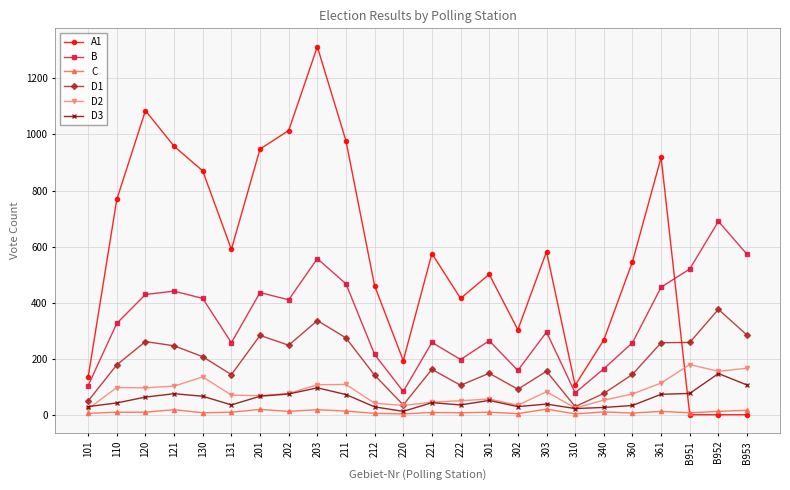

Which series has the widest spread of values?

A1